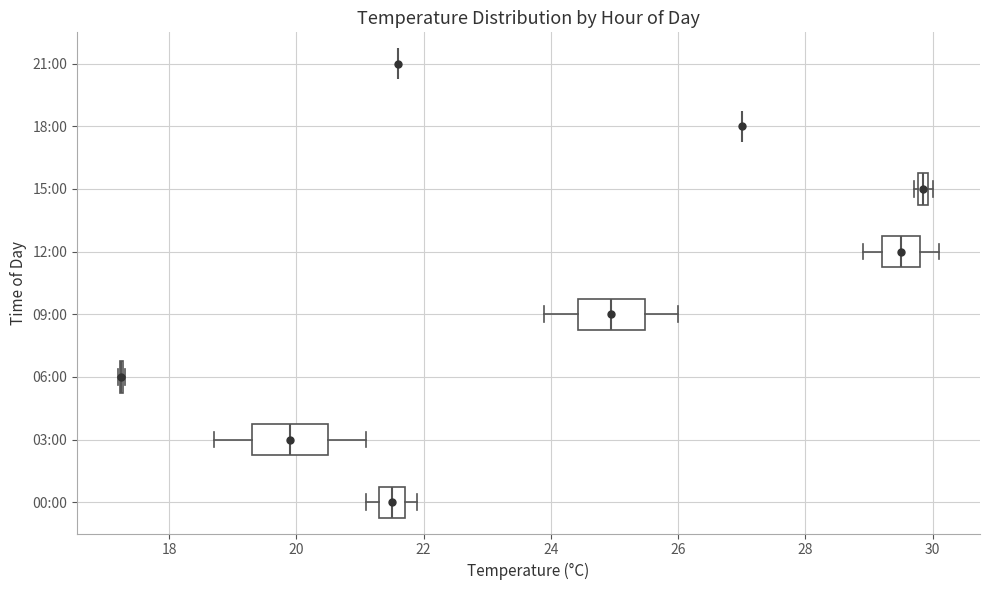

Where is the right edge of the box for 09:00 on the x-axis? The values are not printed on the chart, so give them approximately, as read against the axis.

25.4